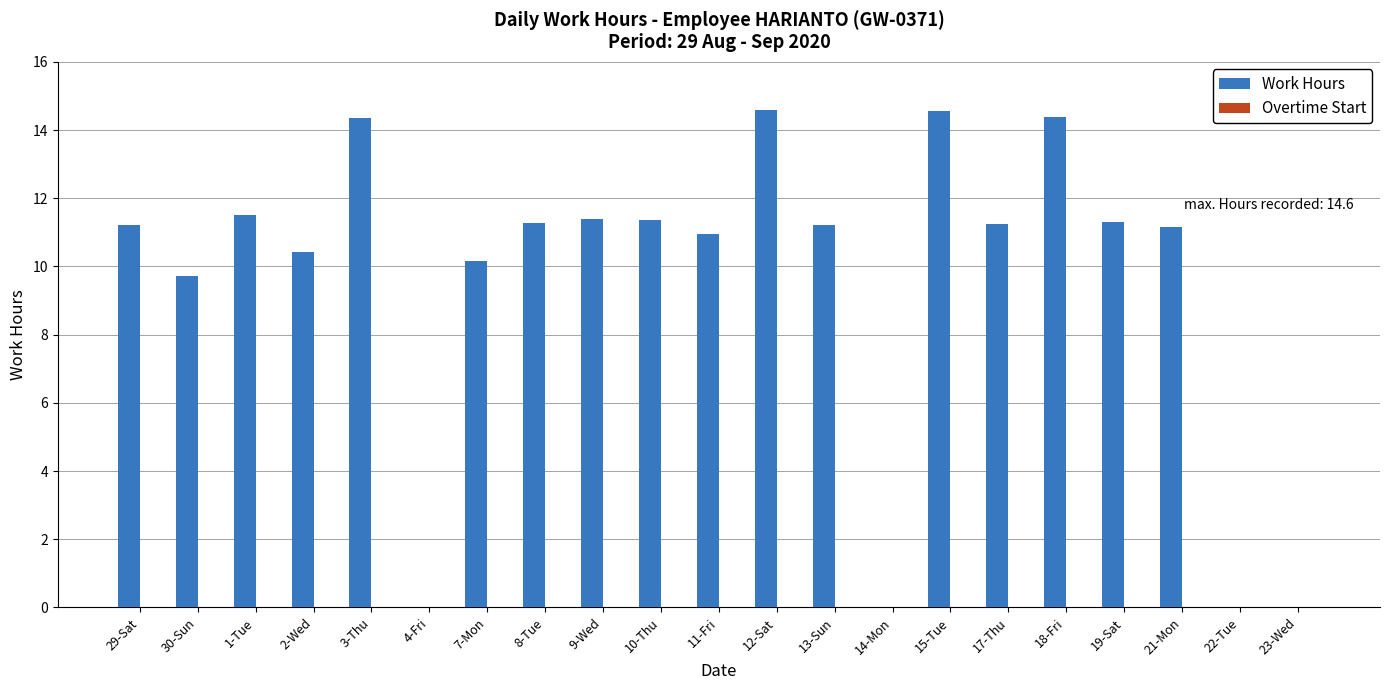

Are the bars grouped side by side (vs. stacked)?

No